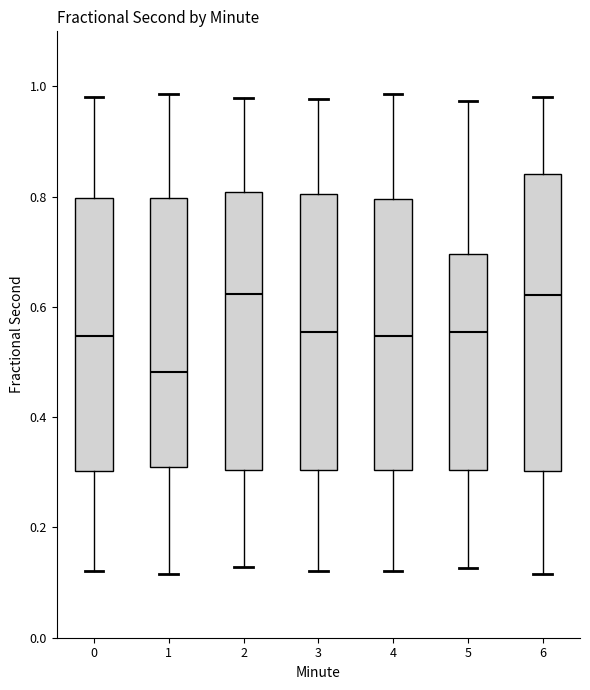

Comparing the boxes themselves (not the whiskers), which one is the tallest?

6